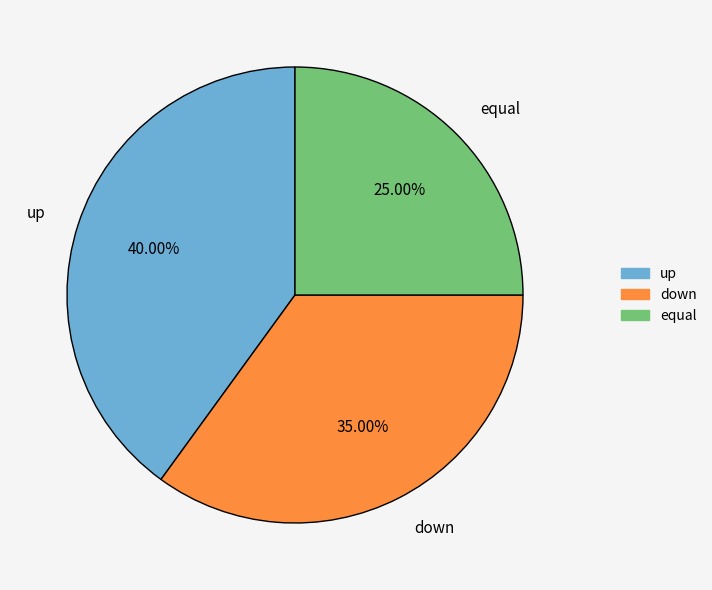

Between equal and down, which is larger?

down